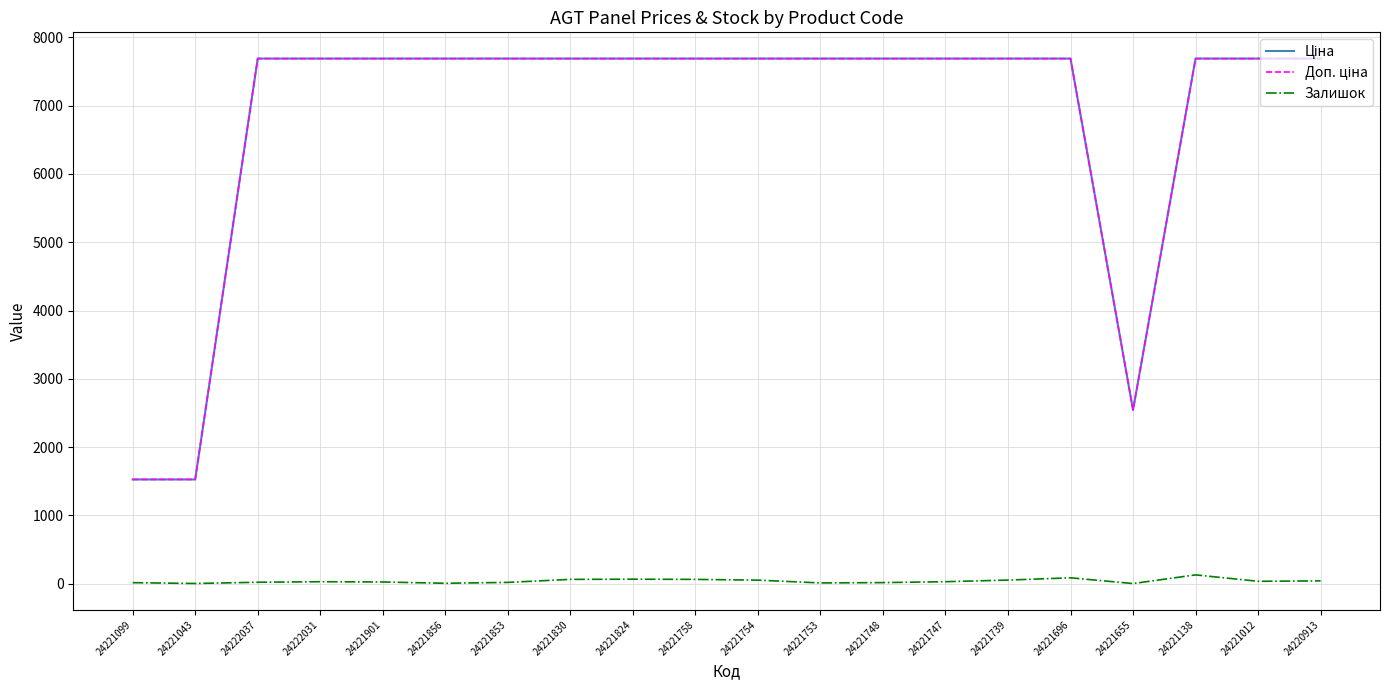

What is the maximum value shown in the chart?

7688.0